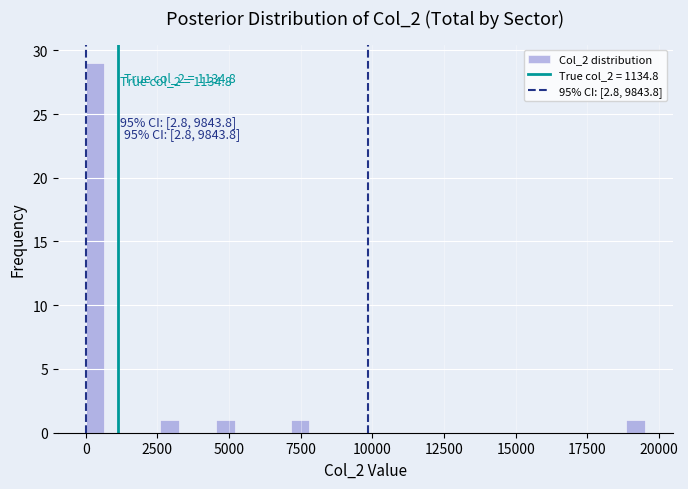

Around what value on the x-axis is the tallest bar? Give the approximate position of its centre, as read against the axis.

500